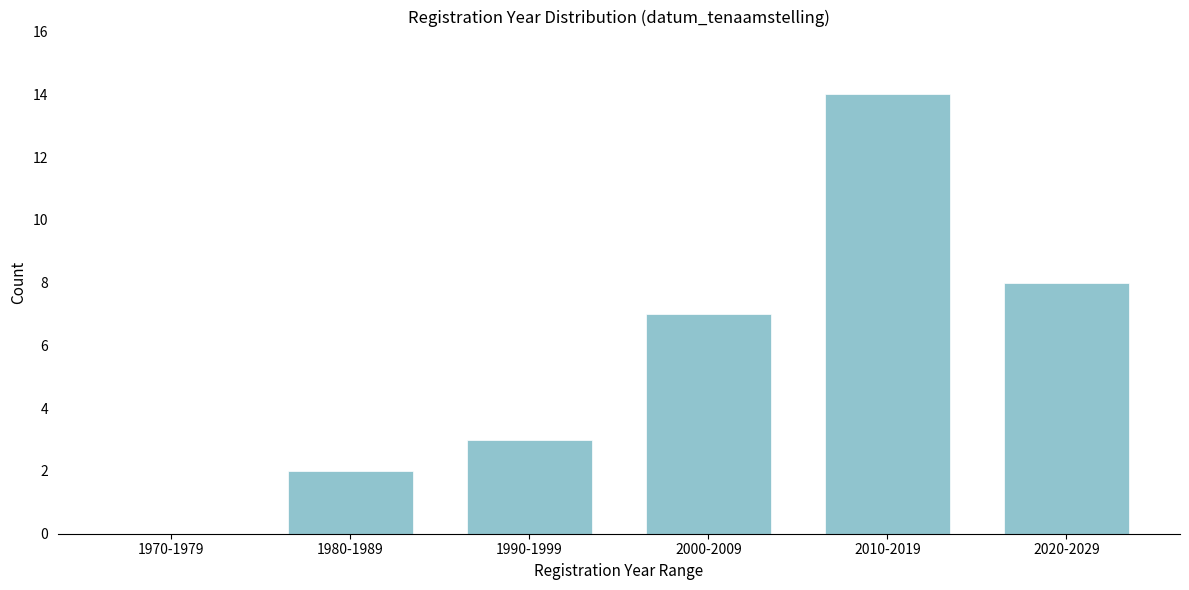

Reading left to right, transcribe all the data shown in this chart.

1970-1979=0	1980-1989=2	1990-1999=3	2000-2009=7	2010-2019=14	2020-2029=8